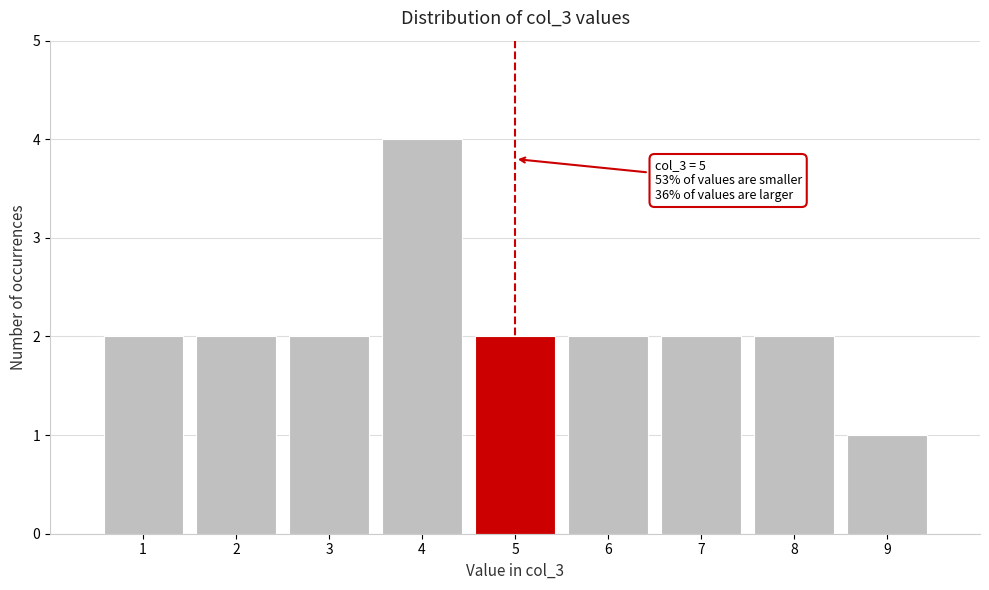

Which range on the x-axis has the tallest bar?

3.5 to 4.5